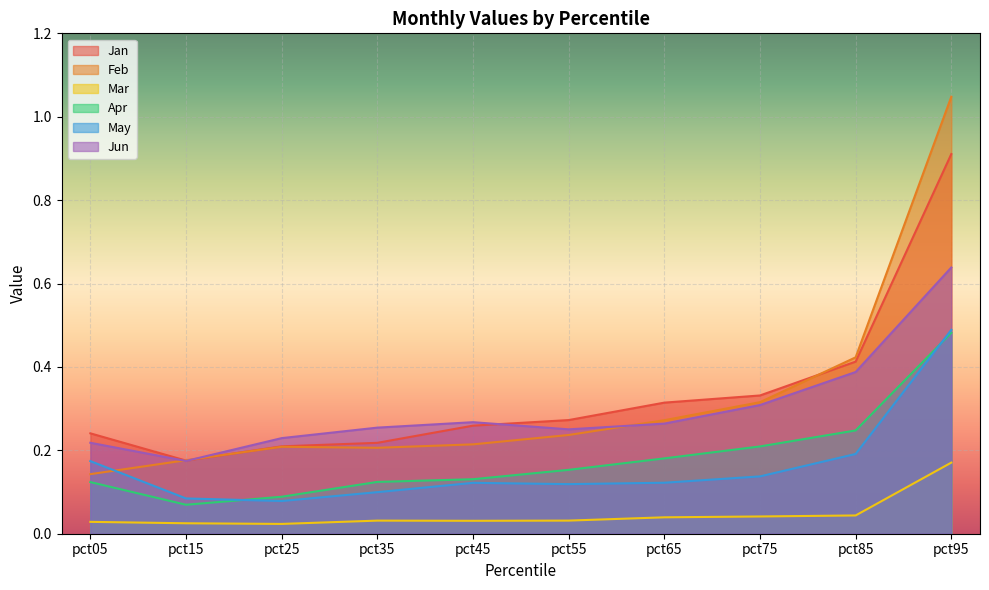

How many lines are shown in the chart?

6